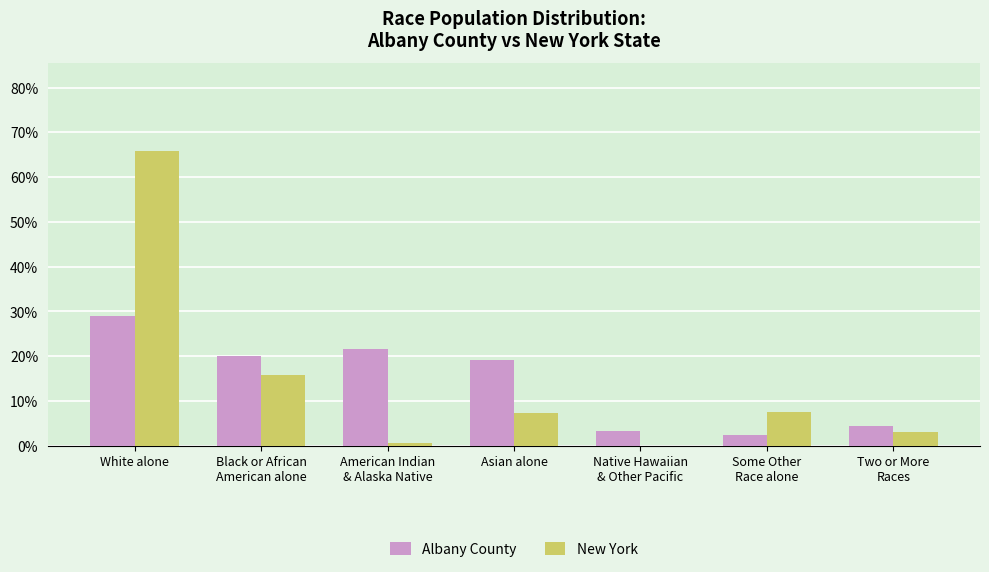

True or false: Albany County has a value of 28.9 at White alone.

True